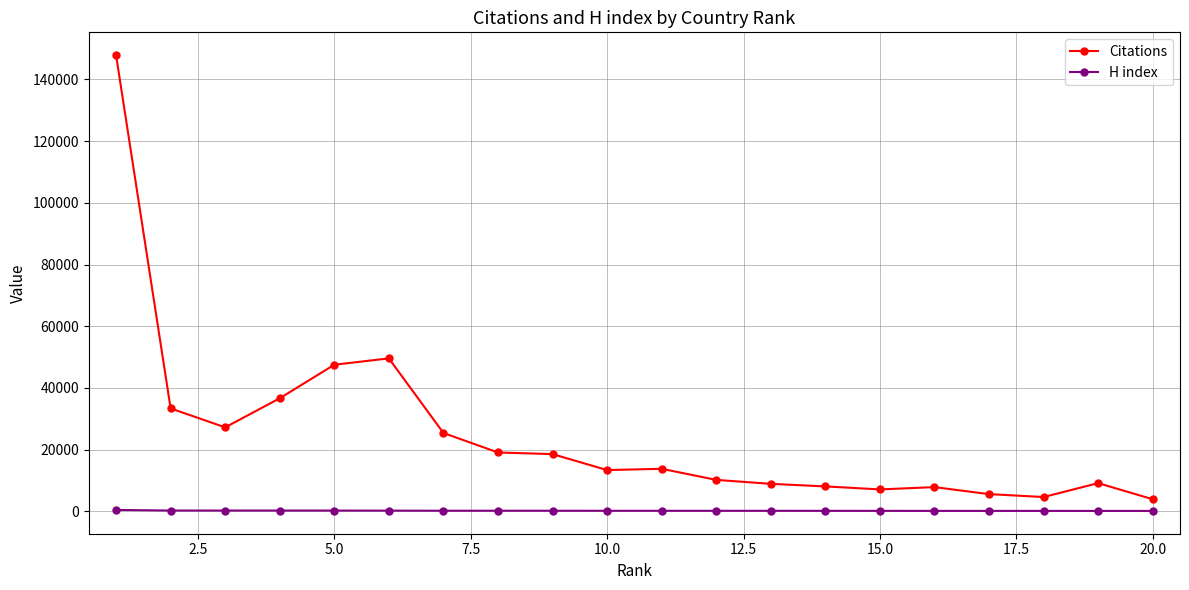

Which series has the widest spread of values?

Citations